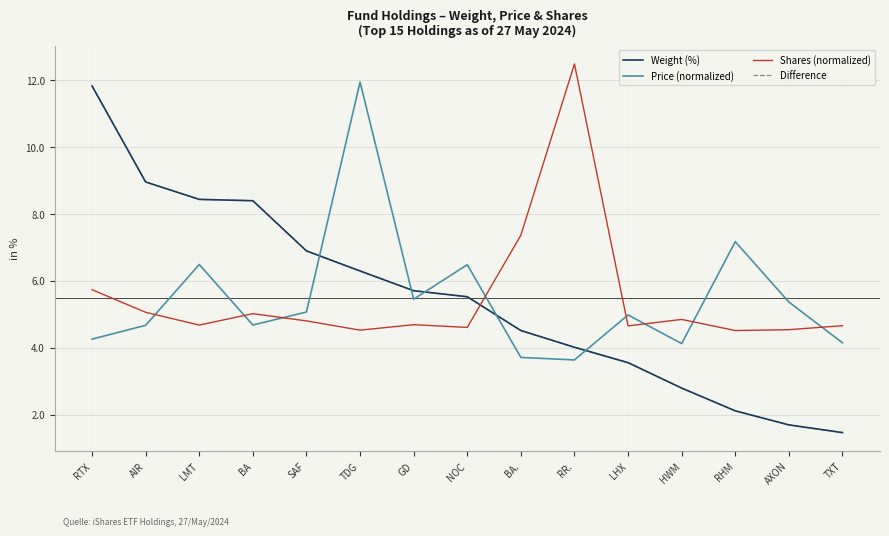

The value of Difference at GD is 5.7. True or false?

True